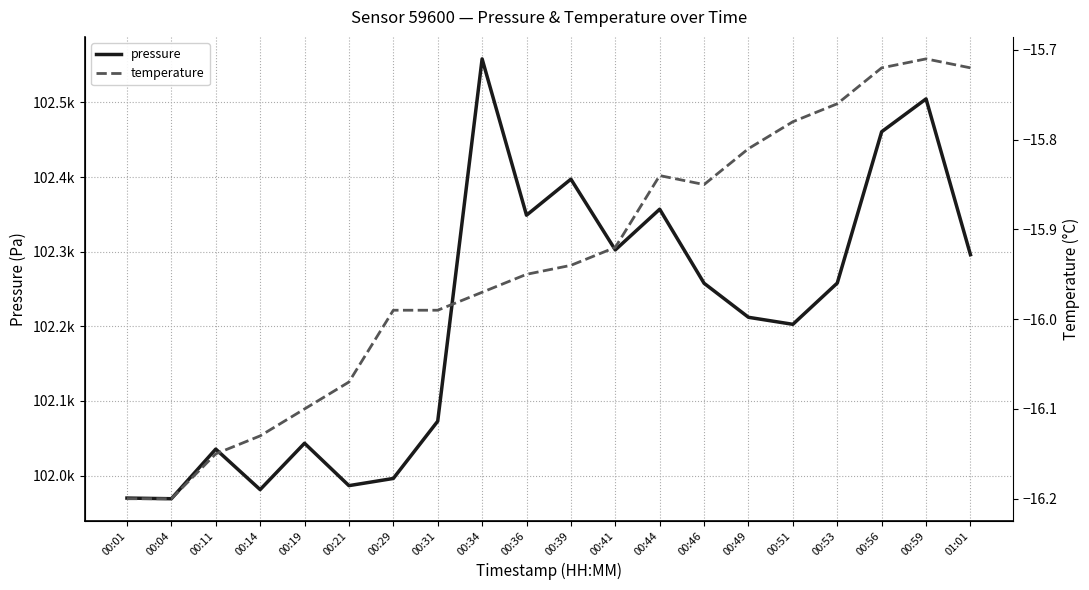

Reading right to left, list all the values displayed in this chart.

pressure: 102296.0	102504.7	102460.7	102257.9	102202.7	102212.1	102257.7	102356.9	102302.3	102397.1	102348.8	102558.2	102072.9	101996.2	101986.6	102043.4	101981.3	102035.5	101969.1	101969.9
temperature: -15.7	-15.7	-15.7	-15.8	-15.8	-15.8	-15.8	-15.8	-15.9	-15.9	-15.9	-16.0	-16.0	-16.0	-16.1	-16.1	-16.1	-16.1	-16.2	-16.2